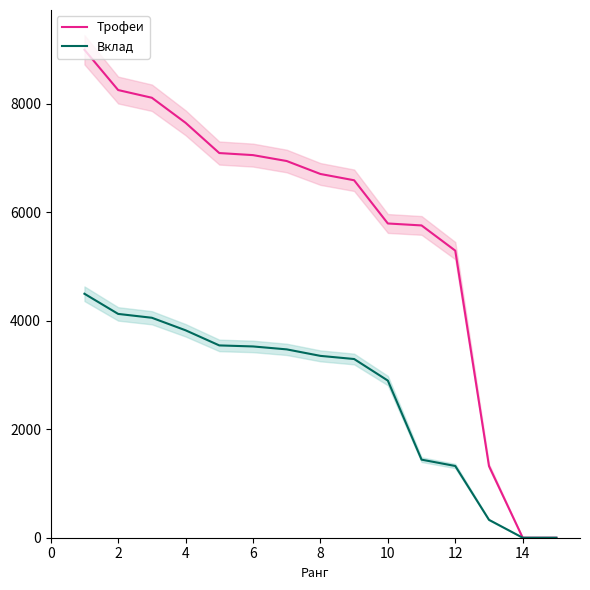

The value of Трофеи at 12 is 5295. True or false?

True